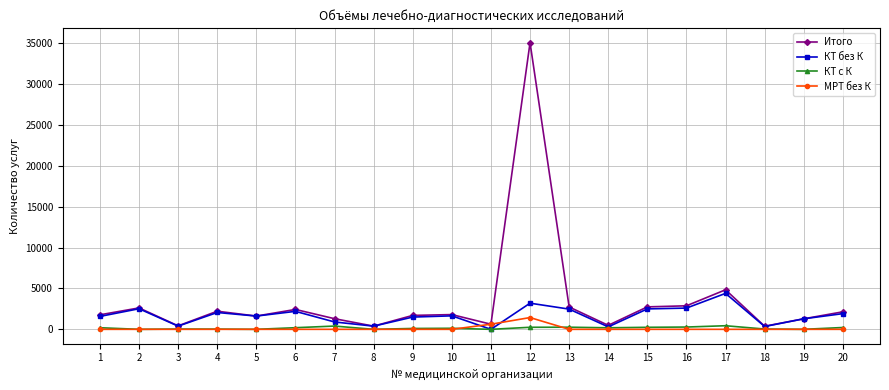

What is the value of the Итого point at the 13th from the left?

2735